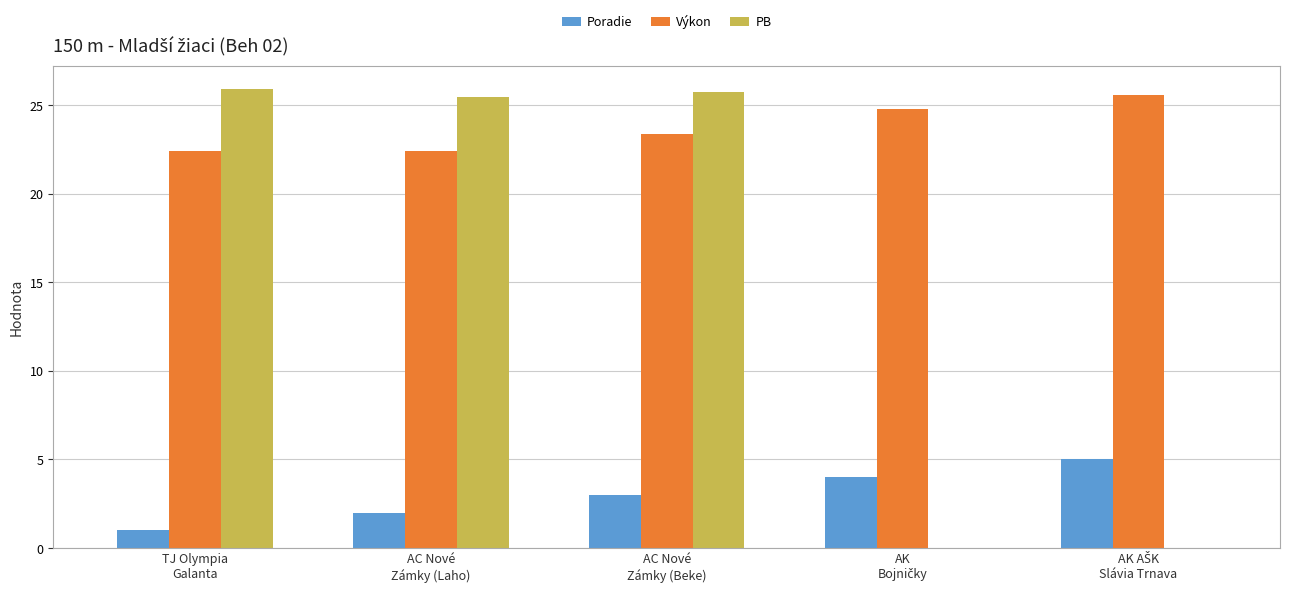

What is the sum of all PB values?

77.1